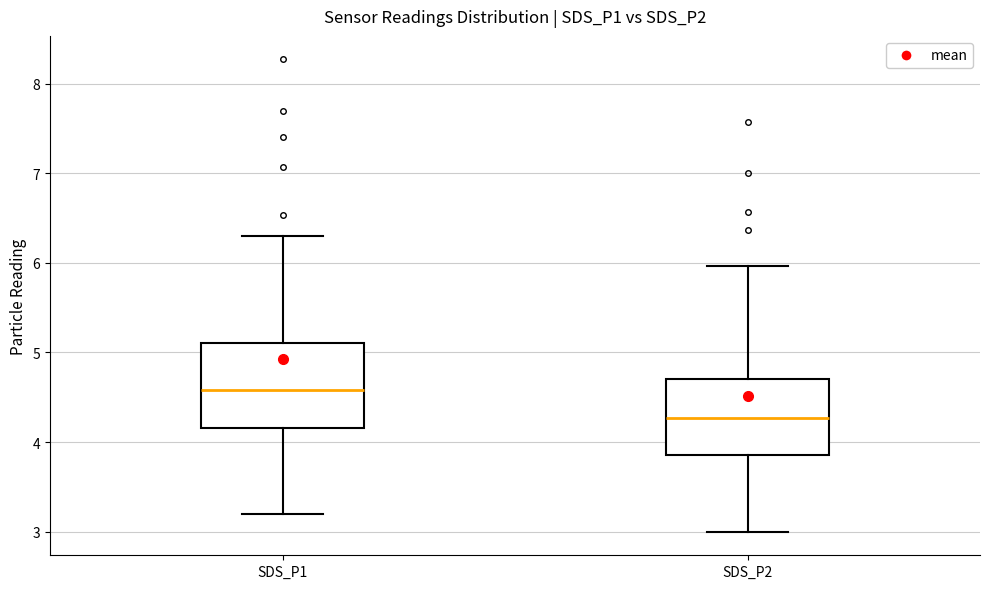

Which box is the tallest, from its lower edge to its upper edge?

SDS_P1